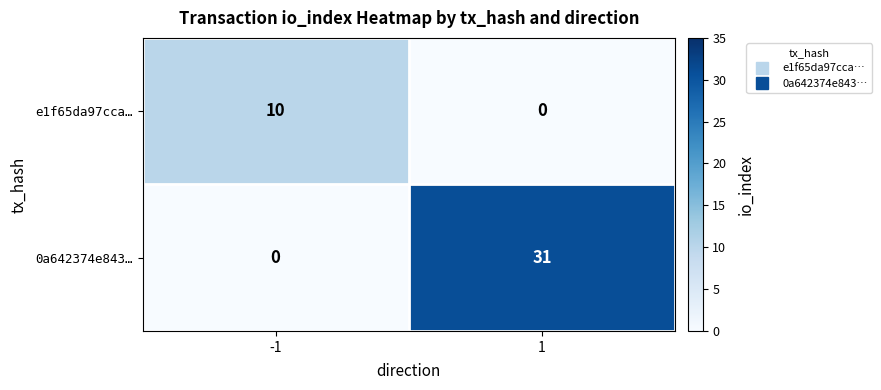

Which series has the largest total across all categories?

0a642374e843…